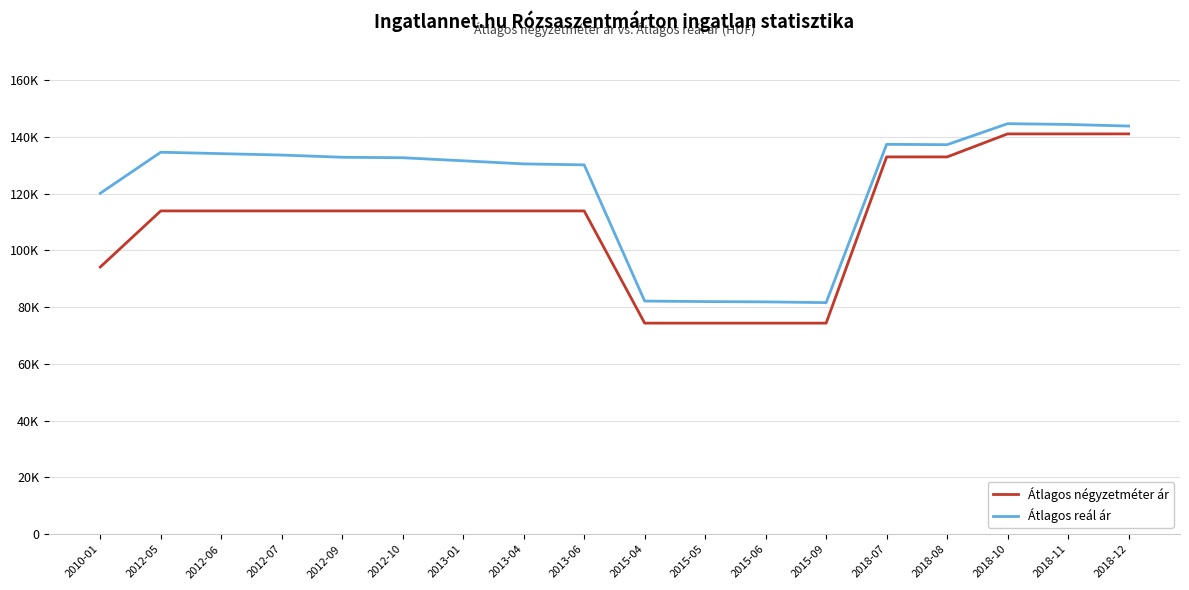

What are all the series names shown in the legend?

Átlagos négyzetméter ár, Átlagos reál ár